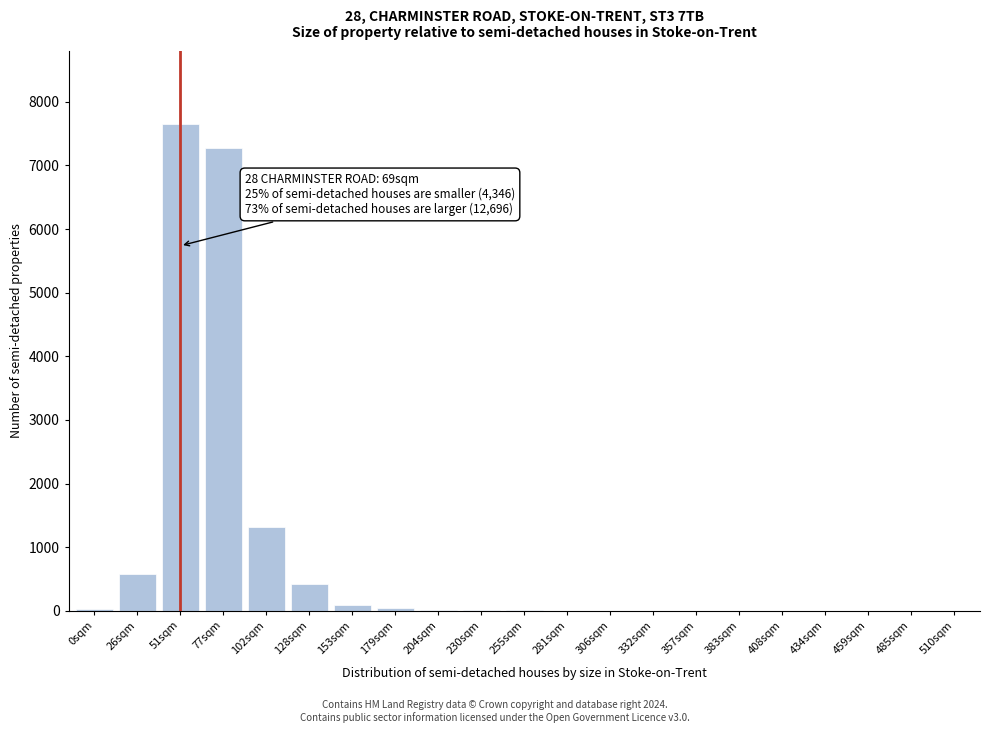

Where is the data nearest to the value 3825?

102sqm